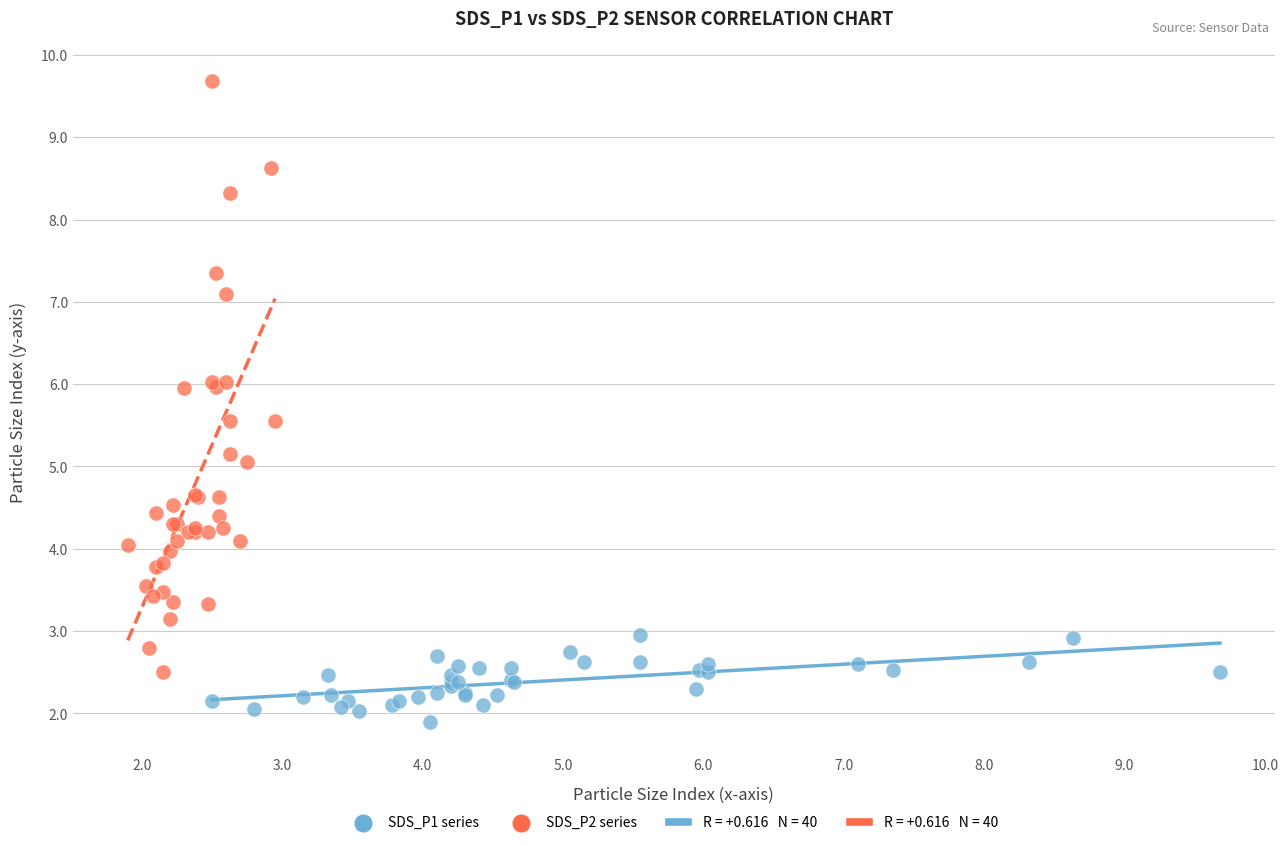

Which series contains the highest Y value?

SDS_P2 series